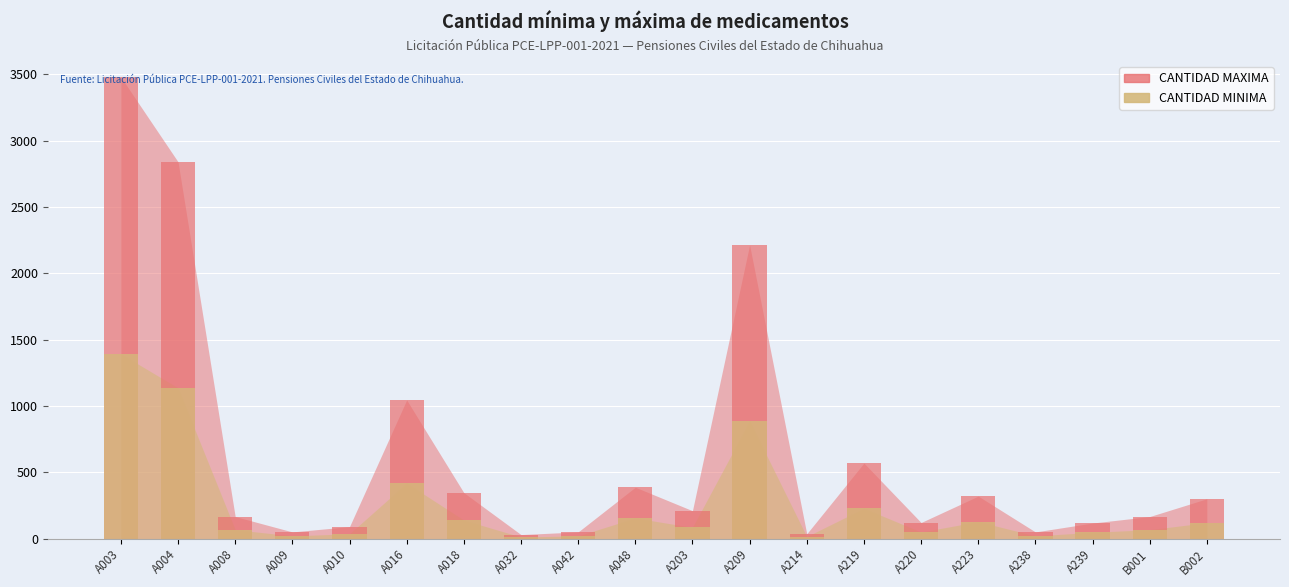

Rank the series at A220 from highest to lowest value.

CANTIDAD MAXIMA, CANTIDAD MINIMA